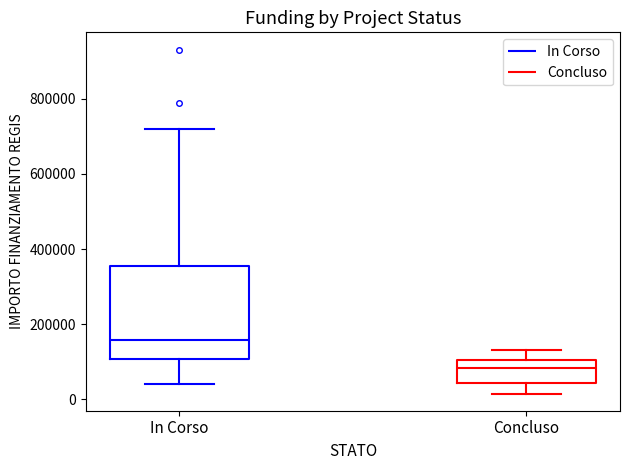

Which box has the highest median line?

In Corso